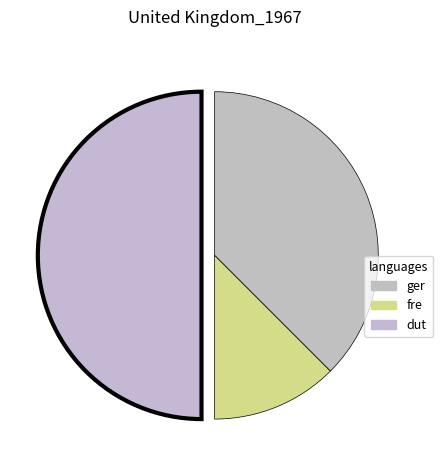

Count the number of slices in the pie.

3